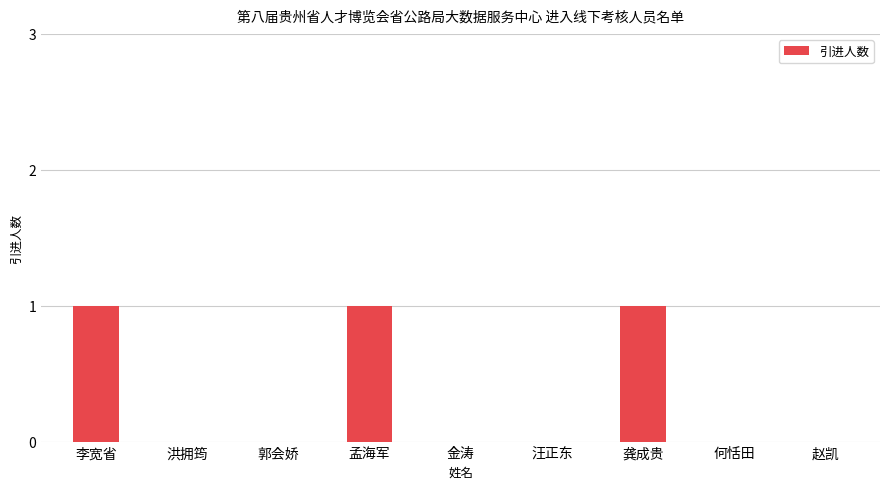

What is the sum of all values?

3